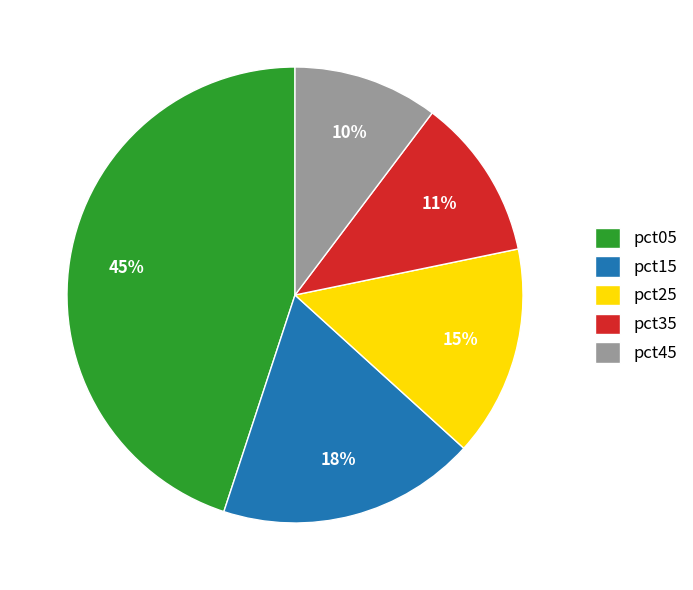

Which slice is the largest?

pct05